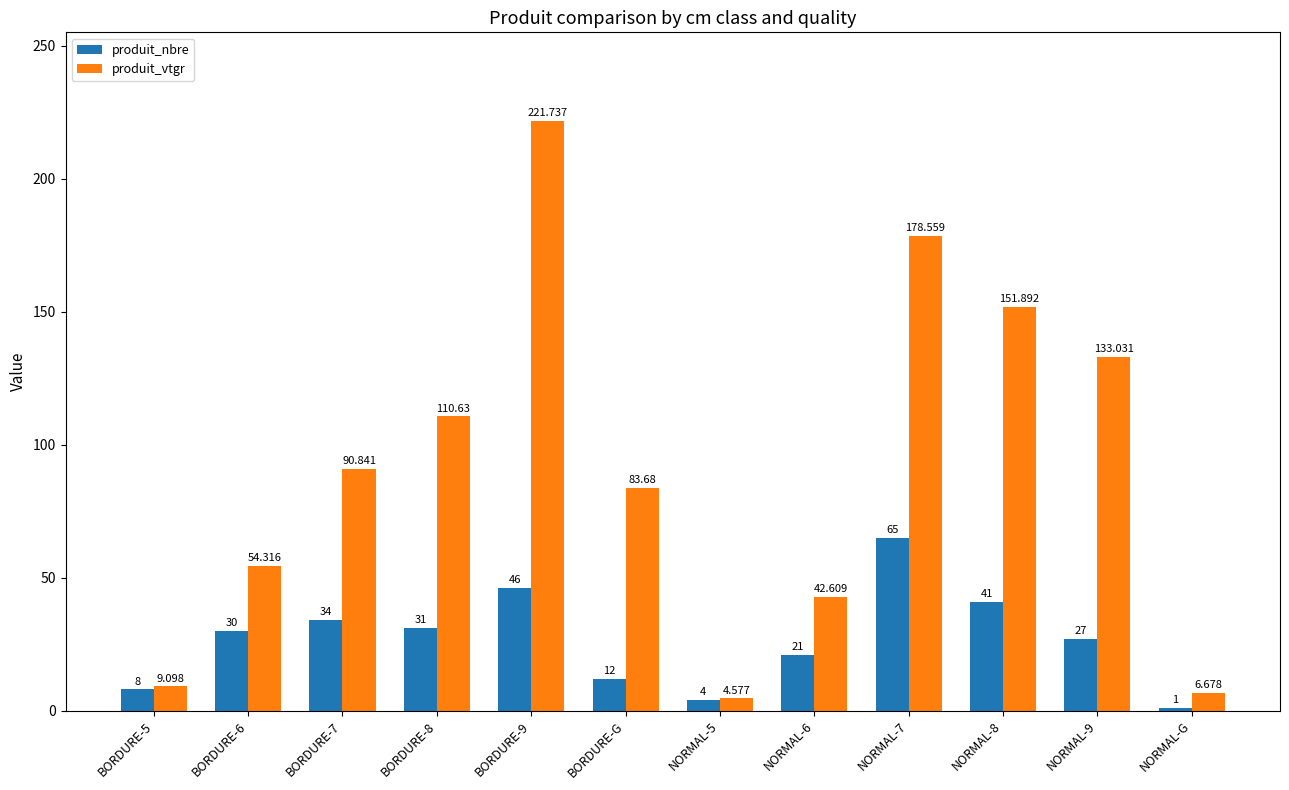

Which series has the widest spread of values?

produit_vtgr